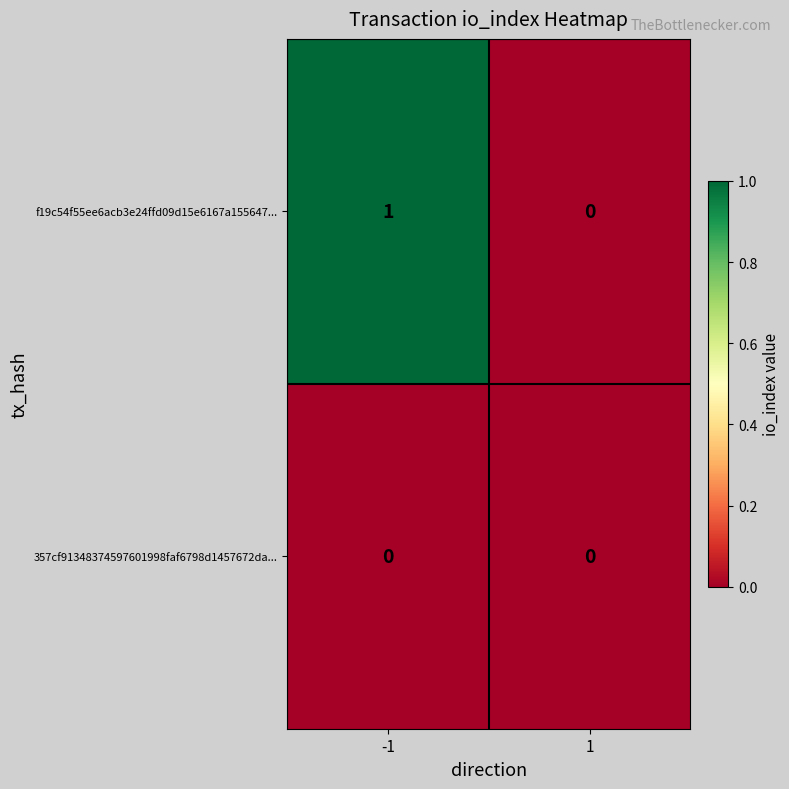

How many data points does each series have?

2